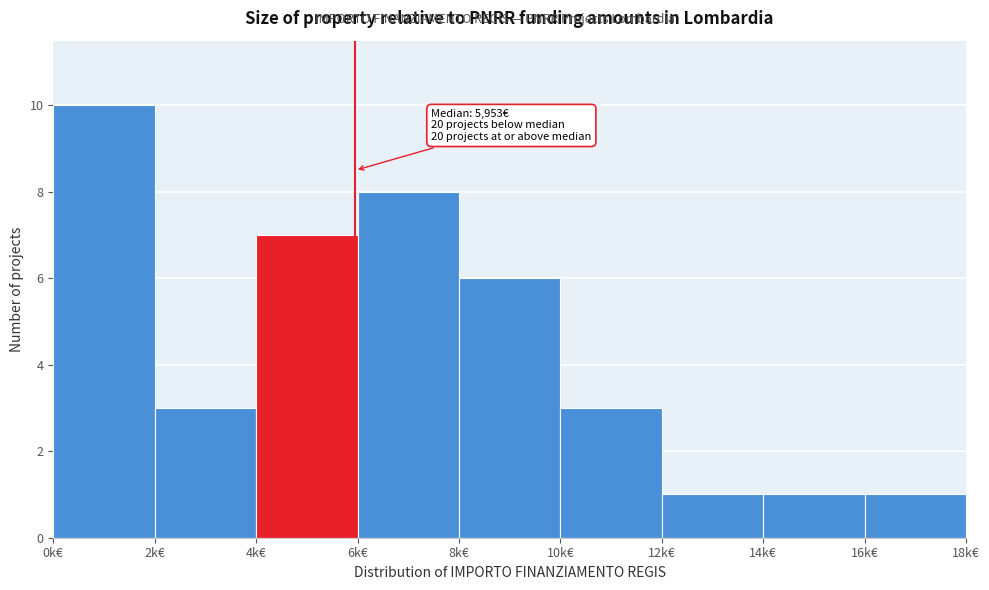

Reading left to right, list all the values displayed in this chart.

0k€=10	2k€=3	4k€=7	6k€=8	8k€=6	10k€=3	12k€=1	14k€=1	16k€=1